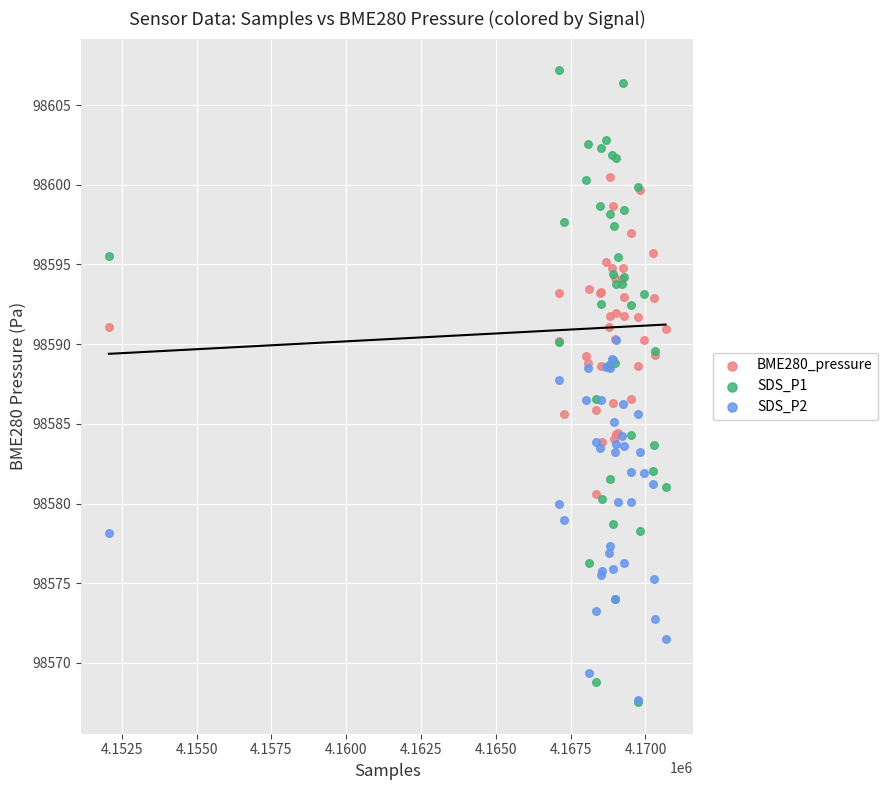

What are all the series names shown in the legend?

BME280_pressure, SDS_P1, SDS_P2